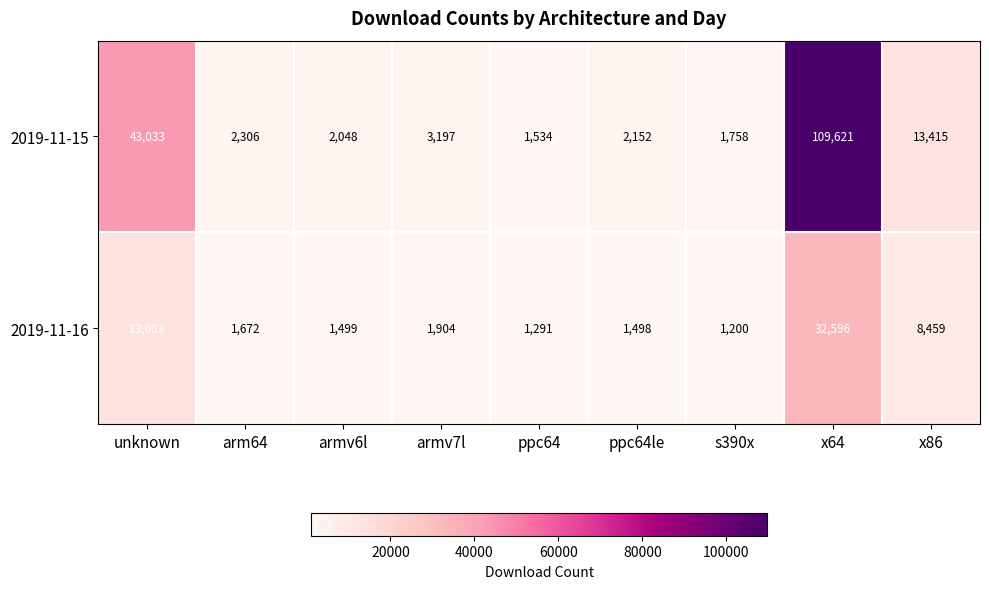

At how many categories does at least one series exceed 92978?

1